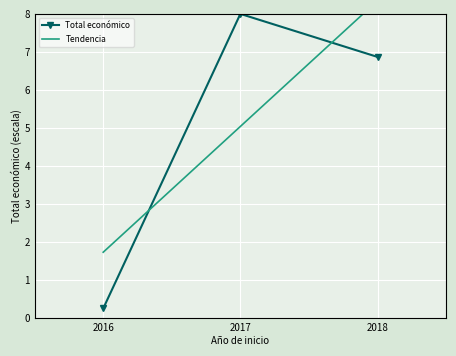

Reading left to right, extract all data points from this chart.

Total económico: 2016=0.3	2017=8.0	2018=6.9
Tendencia: 2016=1.7	2017=5.0	2018=8.3